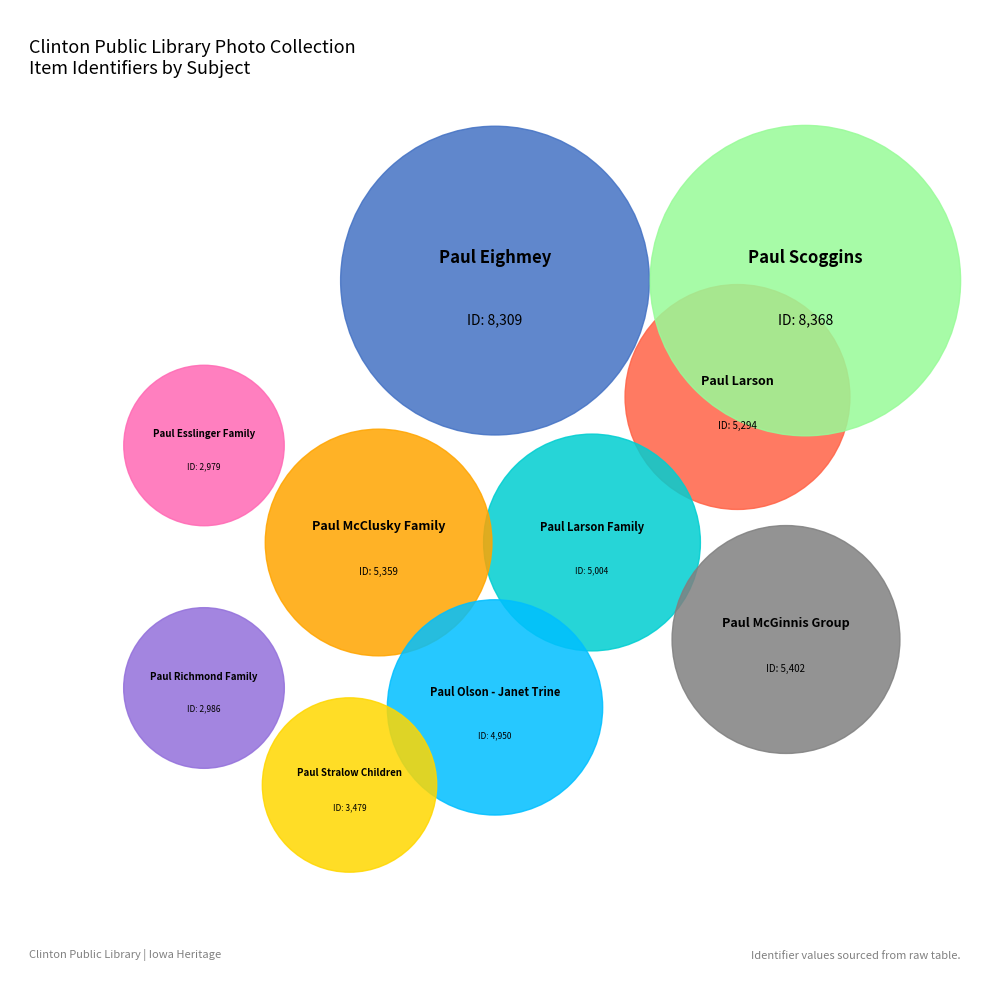

Does Paul Richmond Family represent more than half of the total?

No